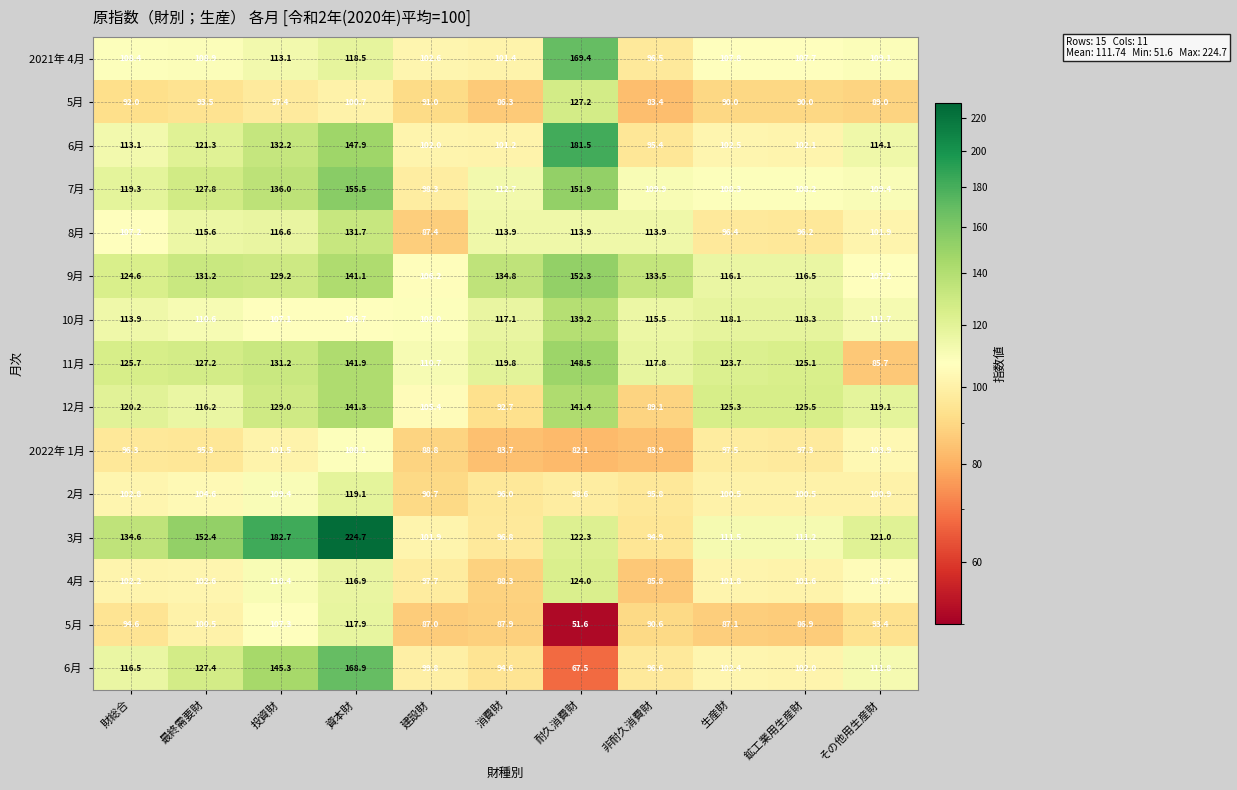

What is the spread (max minus min) of values at 非耐久消費財?

50.1